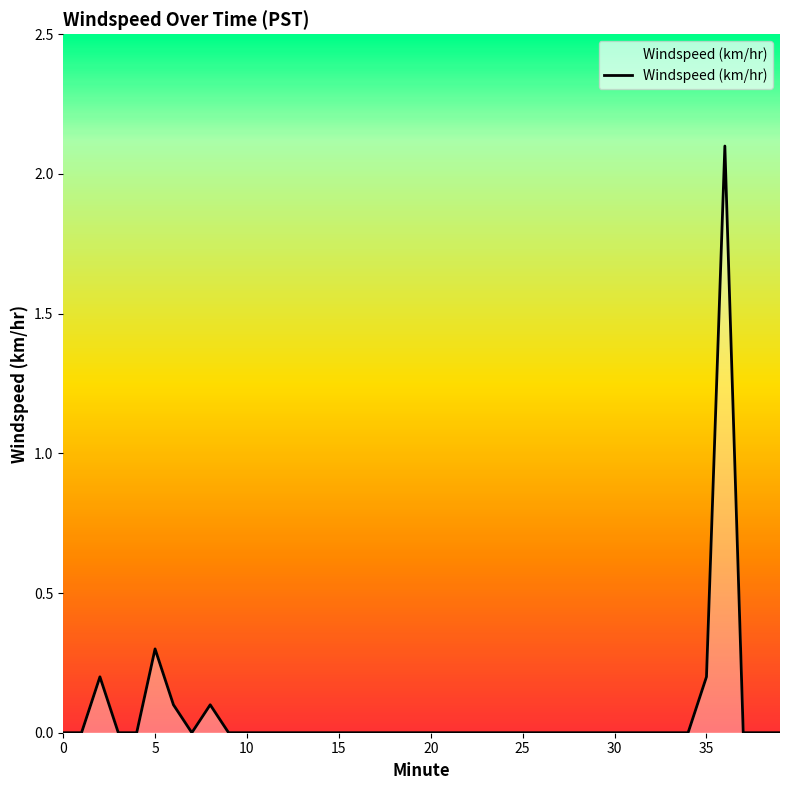

What is the difference between the maximum and minimum values?

2.1